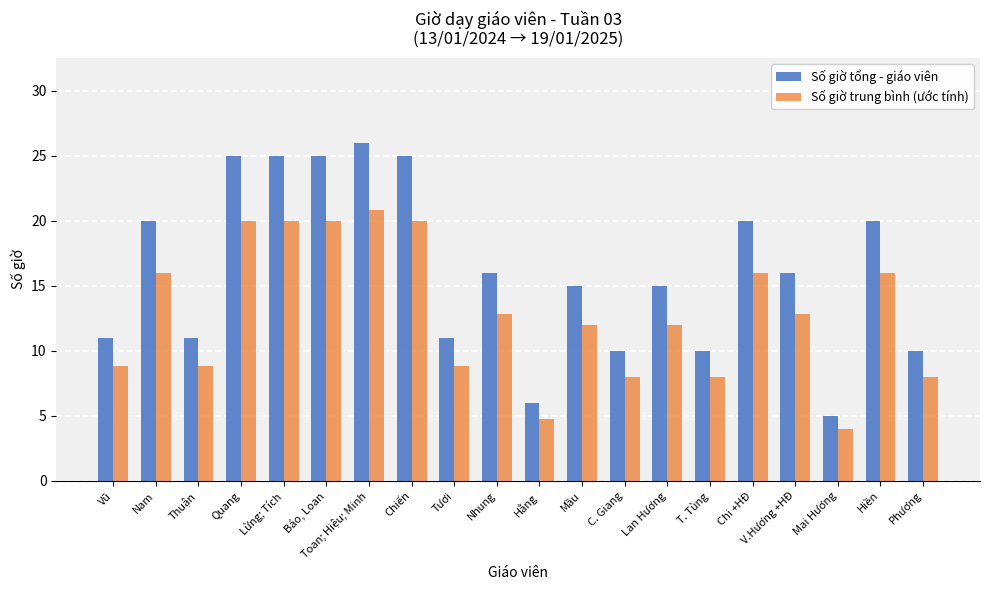

Rank the series by their maximum value, from lowest to highest.

Số giờ trung bình (ước tính), Số giờ tổng - giáo viên